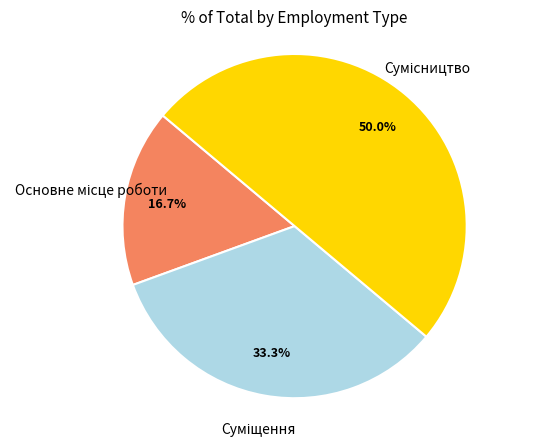

How many segments does this pie chart have?

3